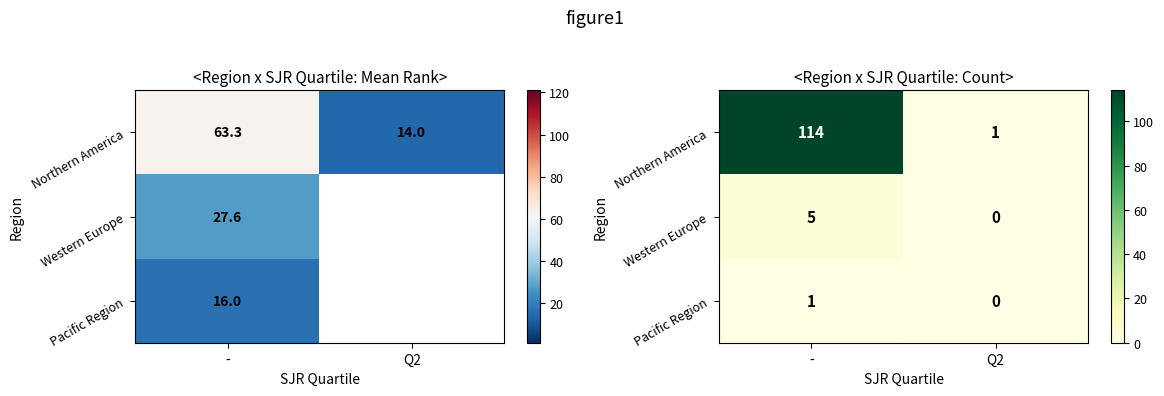

The Western Europe series shows 7 at -. True or false?

False